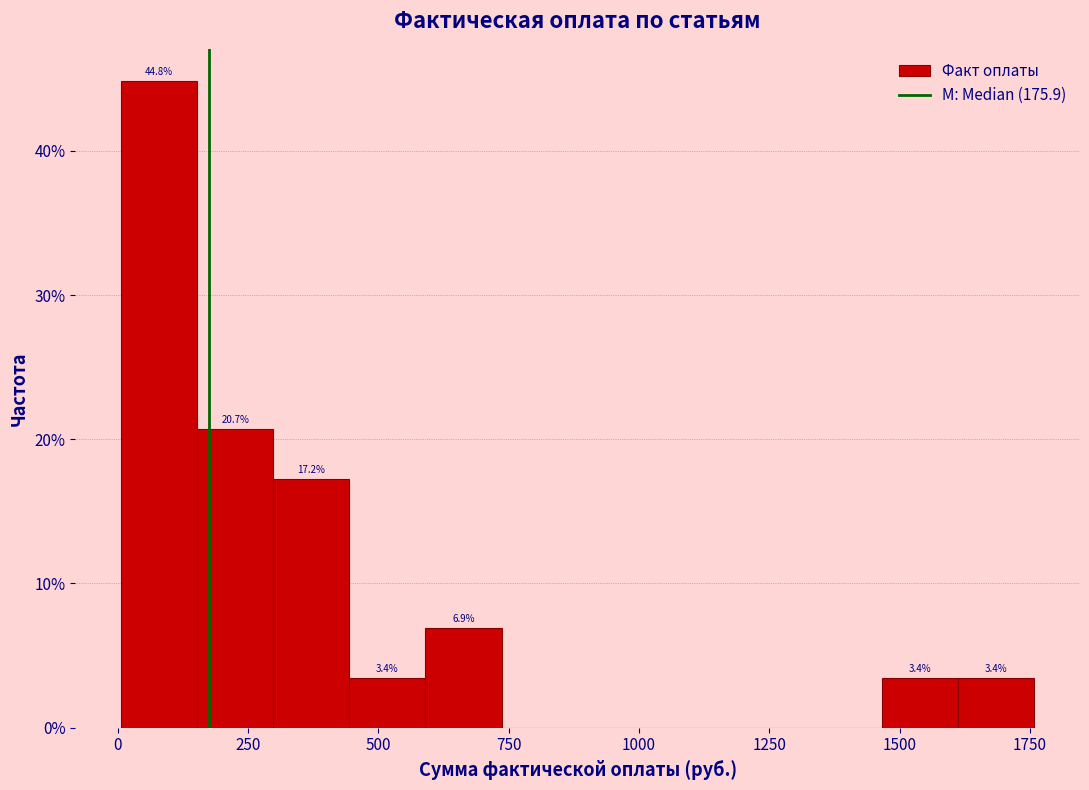

Read against the x-axis, roughly where is the centre of the tallest bar?

100